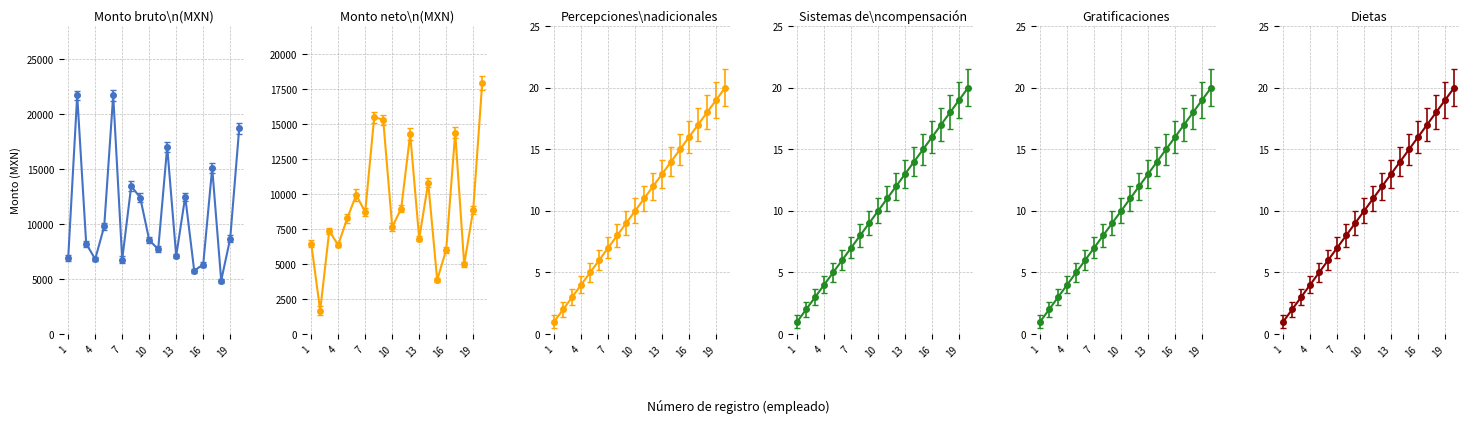

What is the difference between the maximum and minimum values in the Monto remuneración neta series?

16250.0